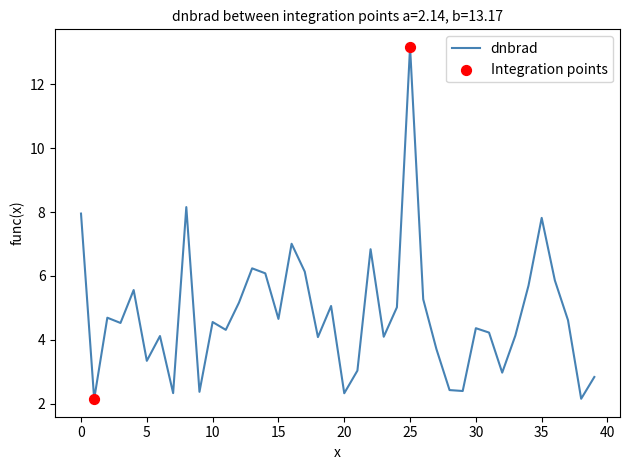

What is the maximum value shown in the chart?

13.2